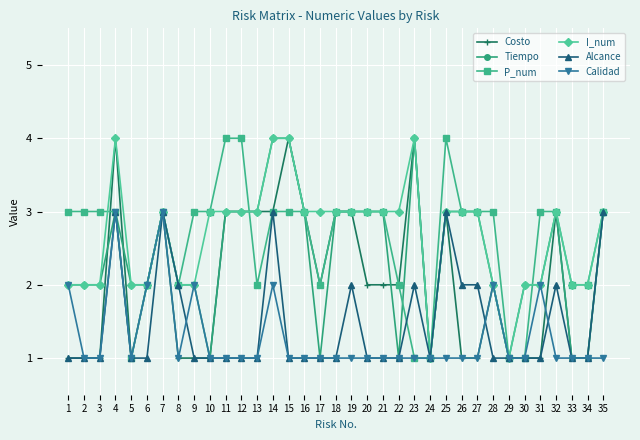

What is the total value across all series at 12?

15